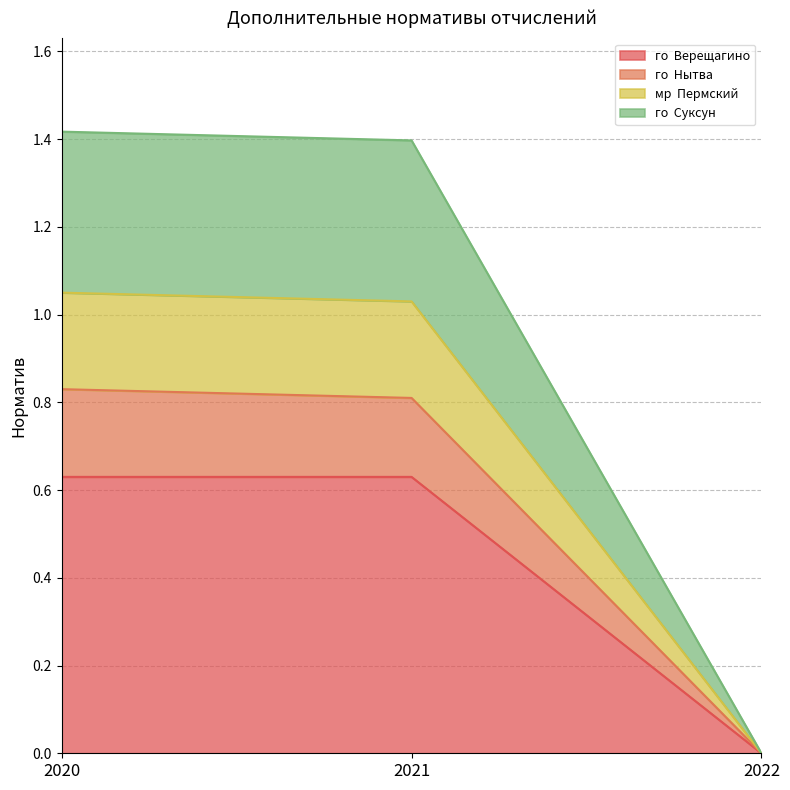

What is the total value across all series at 2021?

1.4